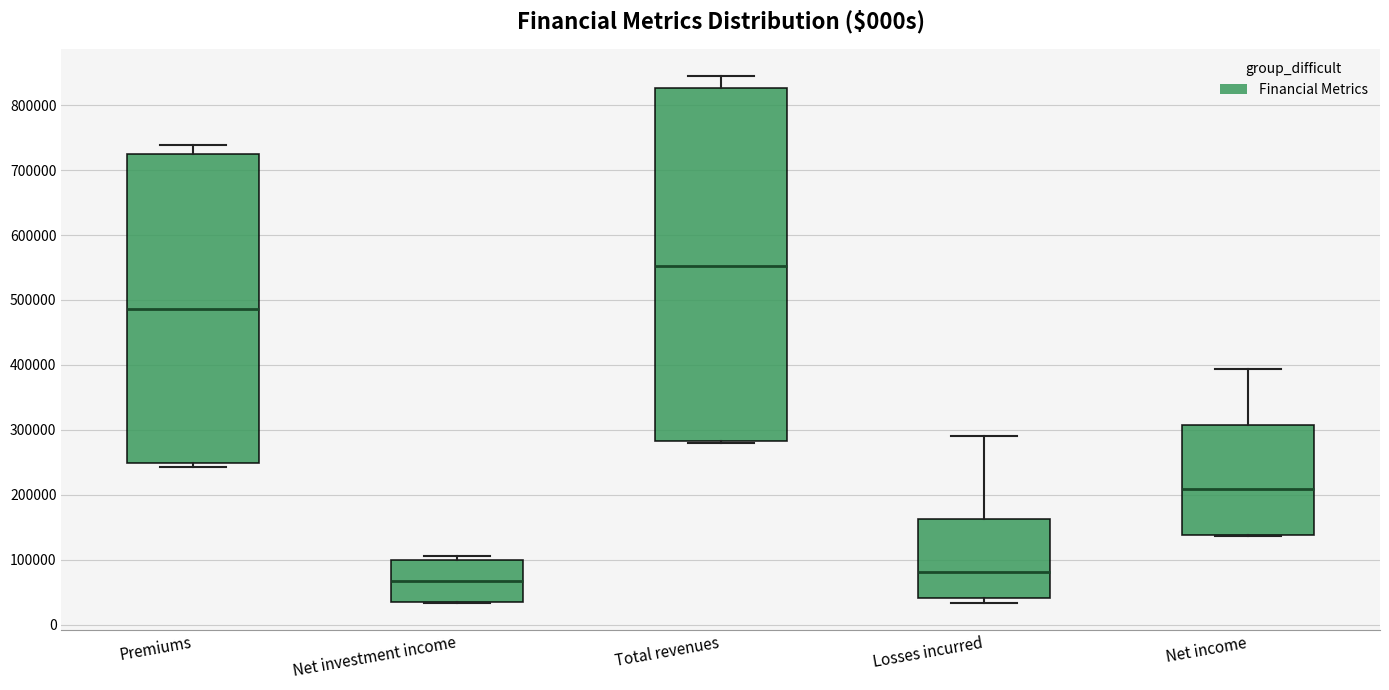

Comparing the boxes themselves (not the whiskers), which one is the tallest?

Total revenues